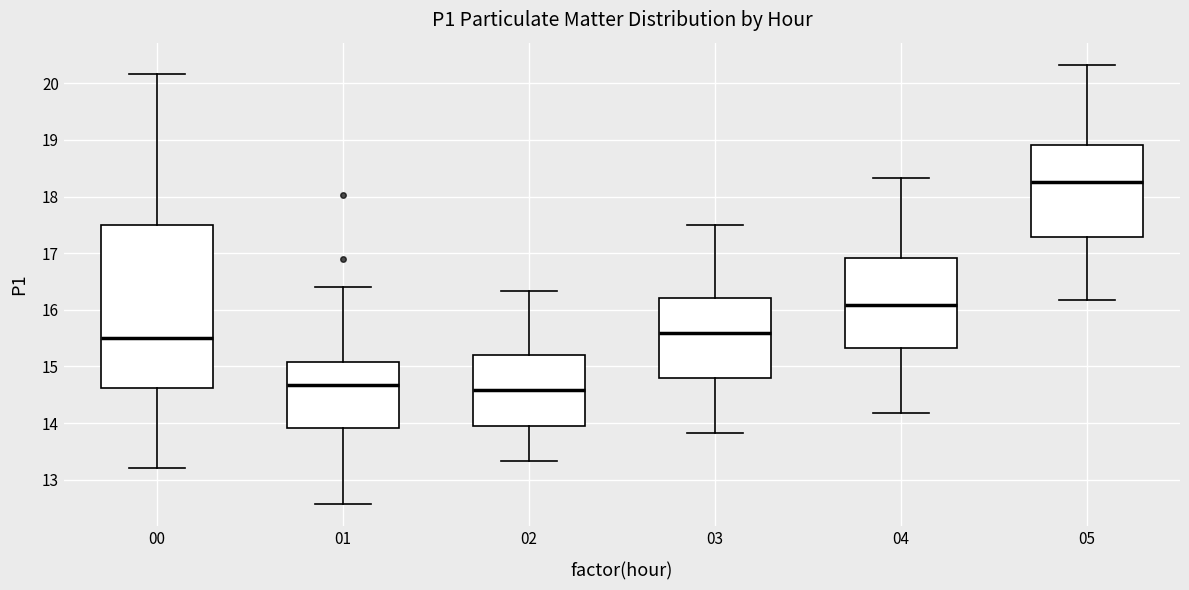

Which box is the tallest, from its lower edge to its upper edge?

00